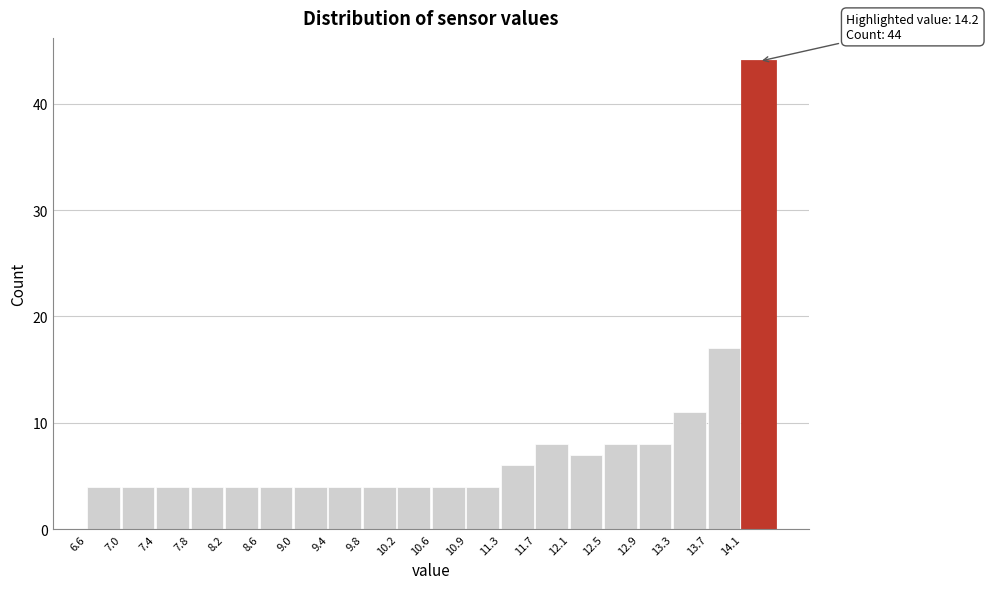

Which range on the x-axis has the tallest bar?

14.105 to 14.500